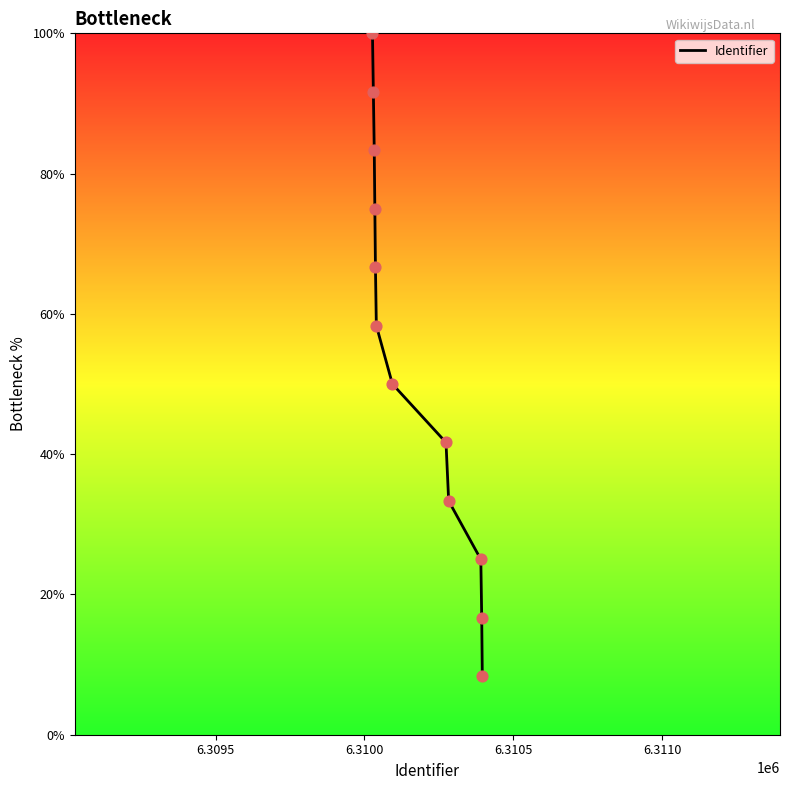

What is the minimum value shown in the chart?

8.3